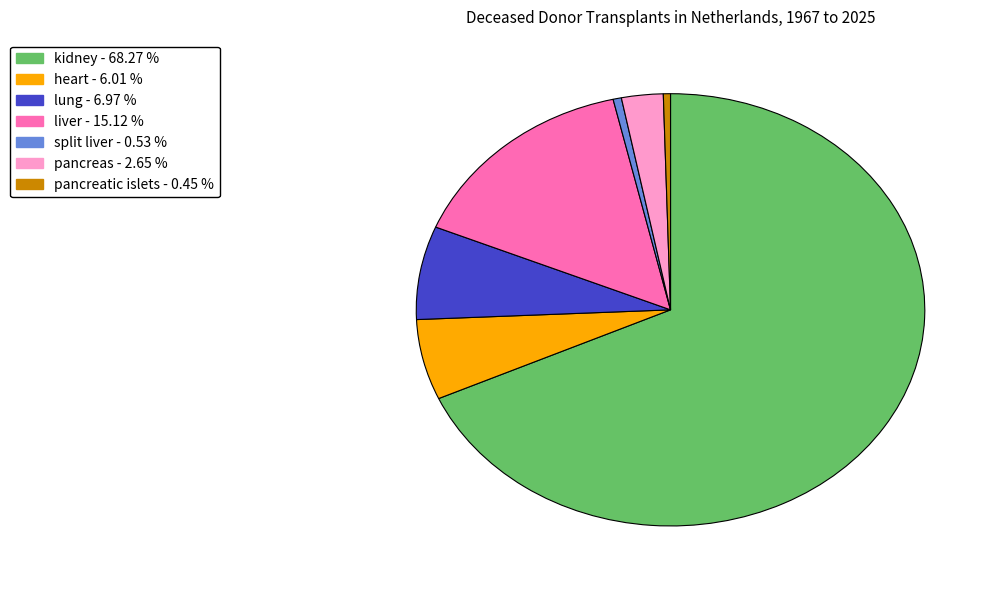

The heart slice represents 6% of the pie. True or false?

True